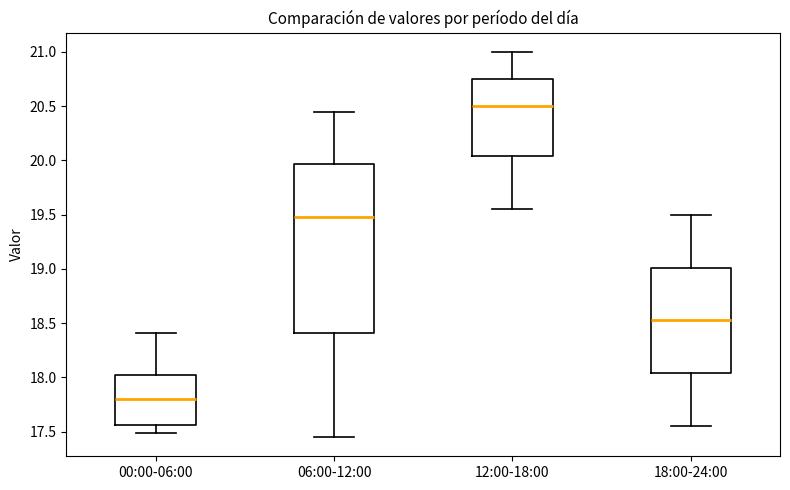

Which box is the tallest, from its lower edge to its upper edge?

06:00-12:00